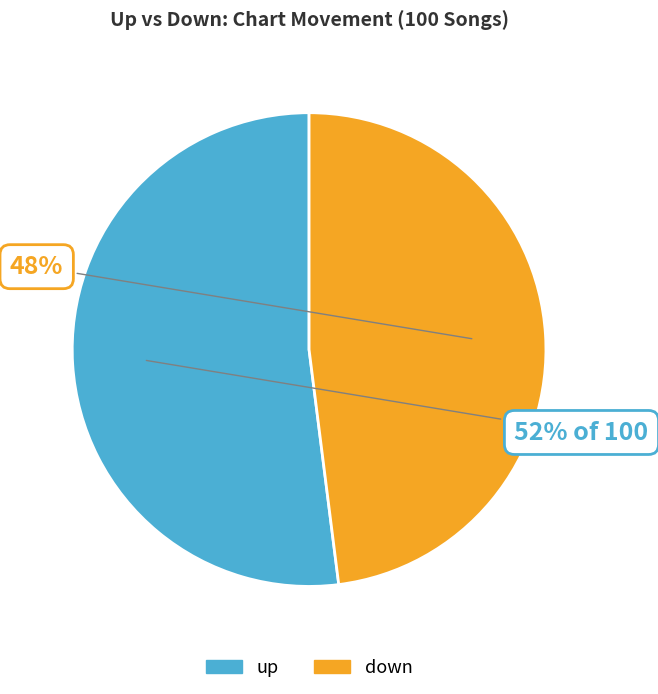

What is the majority slice?

up